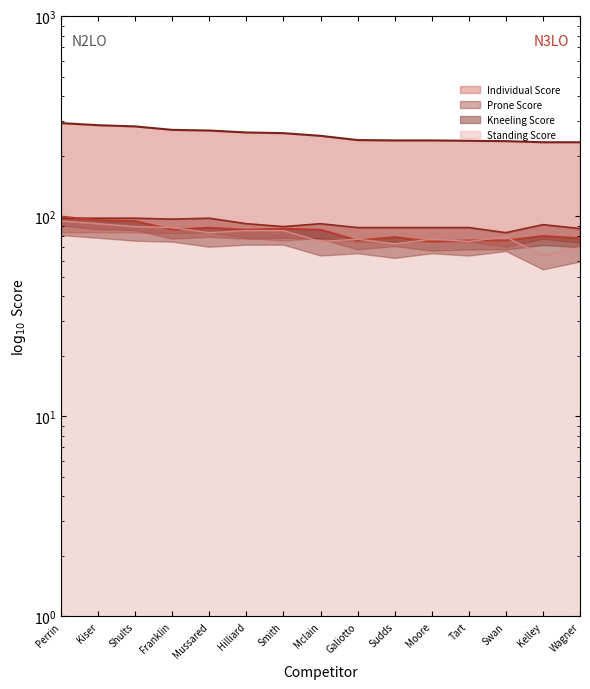

The value of Individual Score at Hilliard is 463. True or false?

False